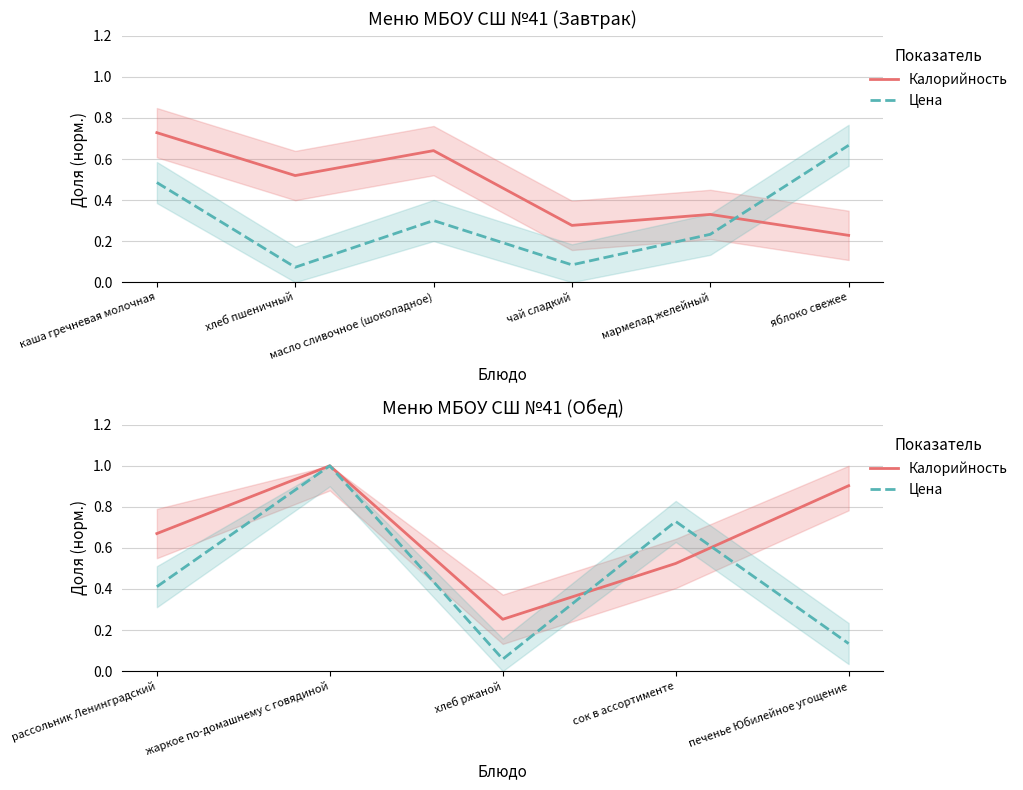

What is the difference between the second highest and minimum values in the Цена series?

0.7